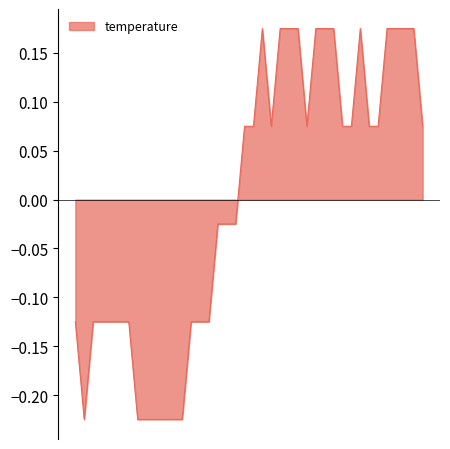

What is the difference between the maximum and minimum values?

0.4